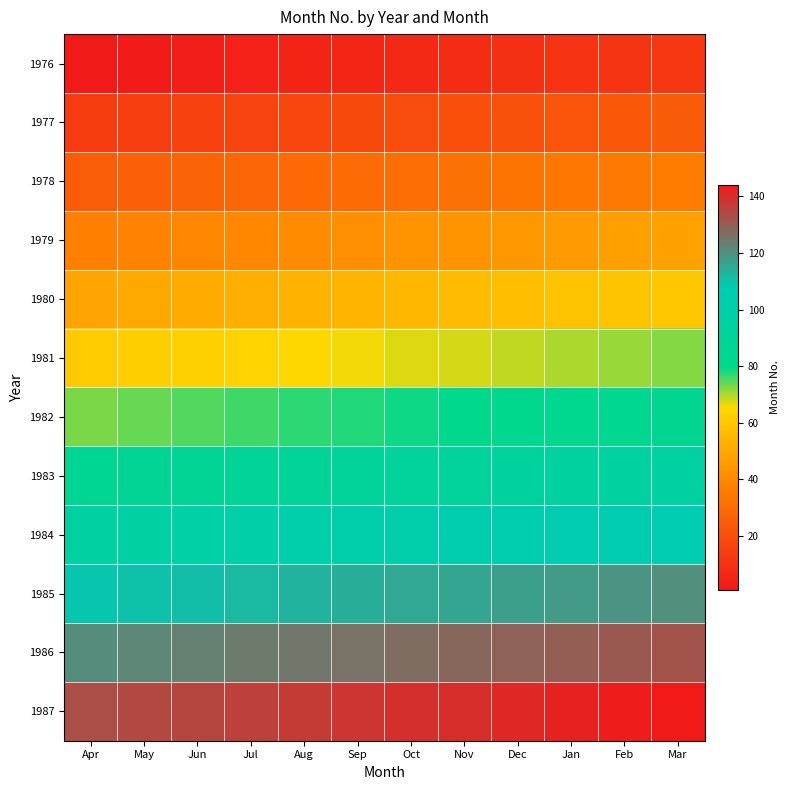

How many data points does each series have?

12